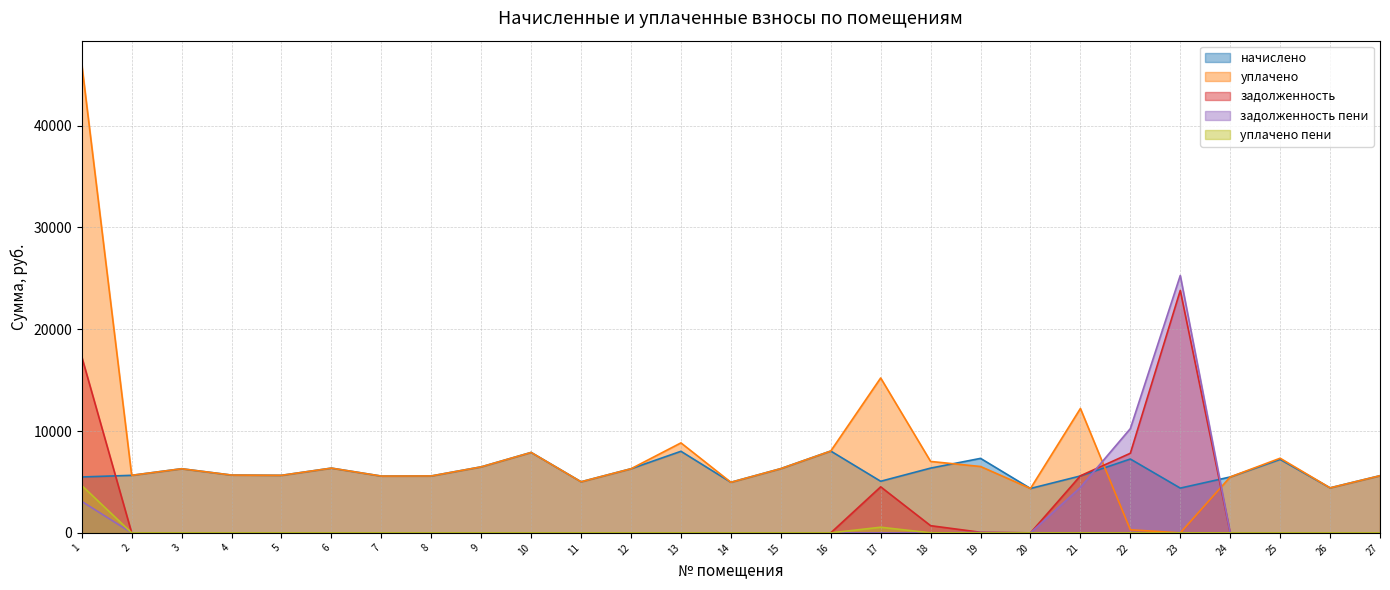

True or false: уплачено пени and задолженность cross at least once.

False